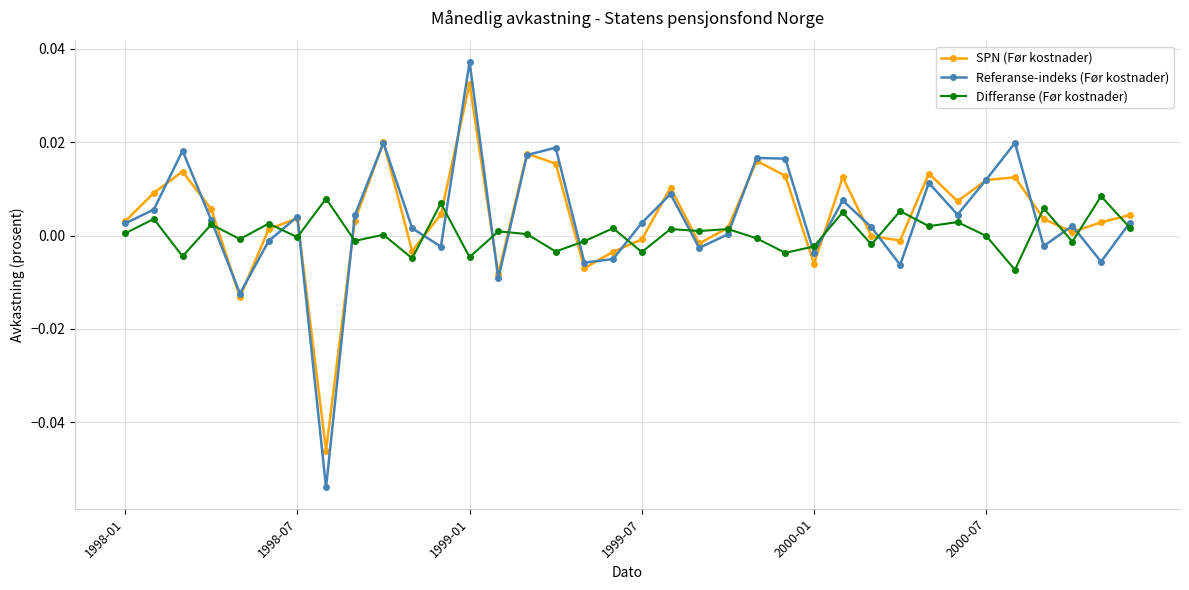

What are all the series names shown in the legend?

SPN (Før kostnader), Referanse-indeks (Før kostnader), Differanse (Før kostnader)